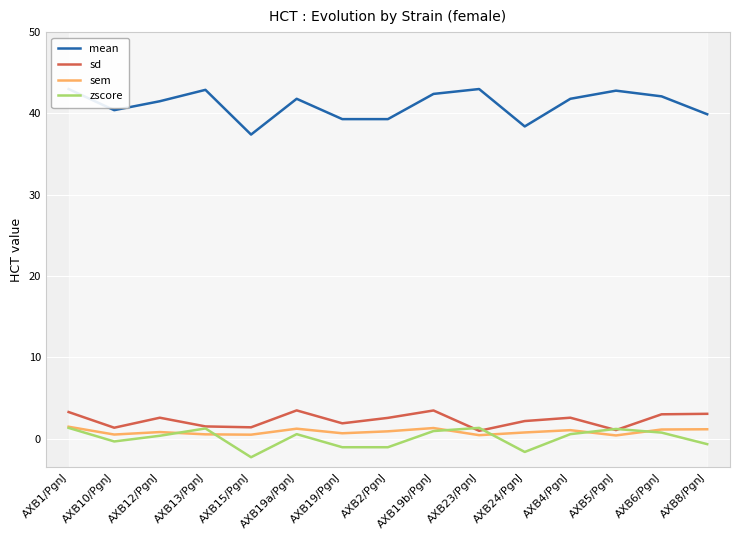

At which category does sem reach its first local peak?

AXB12/PgnJ